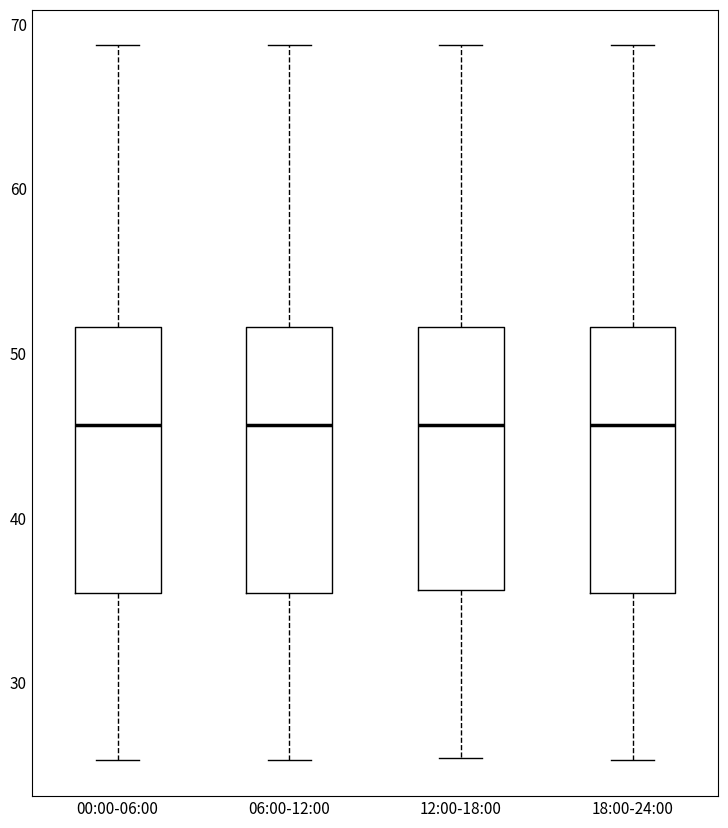

Where does the lower whisker of the box for 12:00-18:00 end on the y-axis? The values are not printed on the chart, so give them approximately, as read against the axis.

25